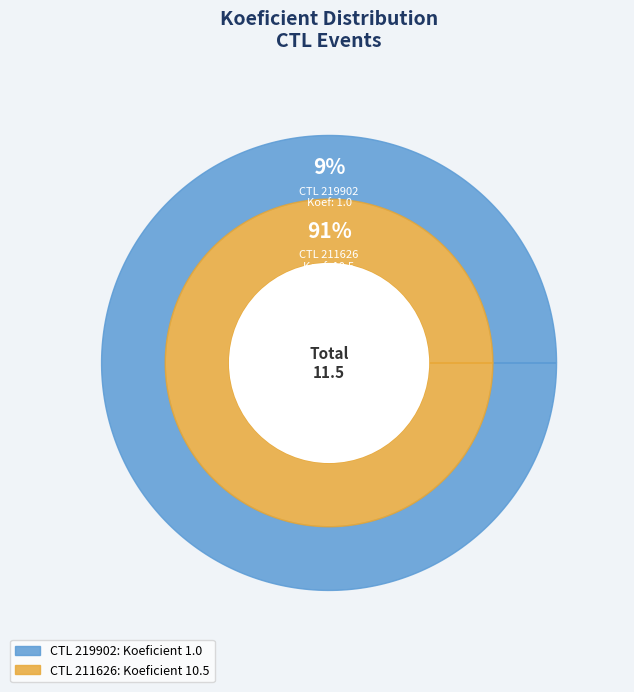

Between 211626 and 219902, which is larger?

211626